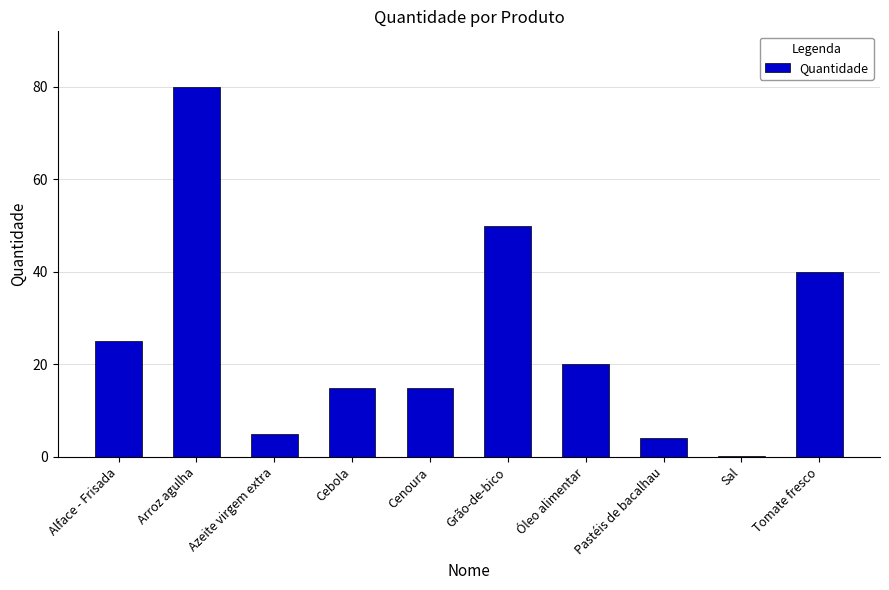

Where is the data nearest to the value 40?

Tomate fresco